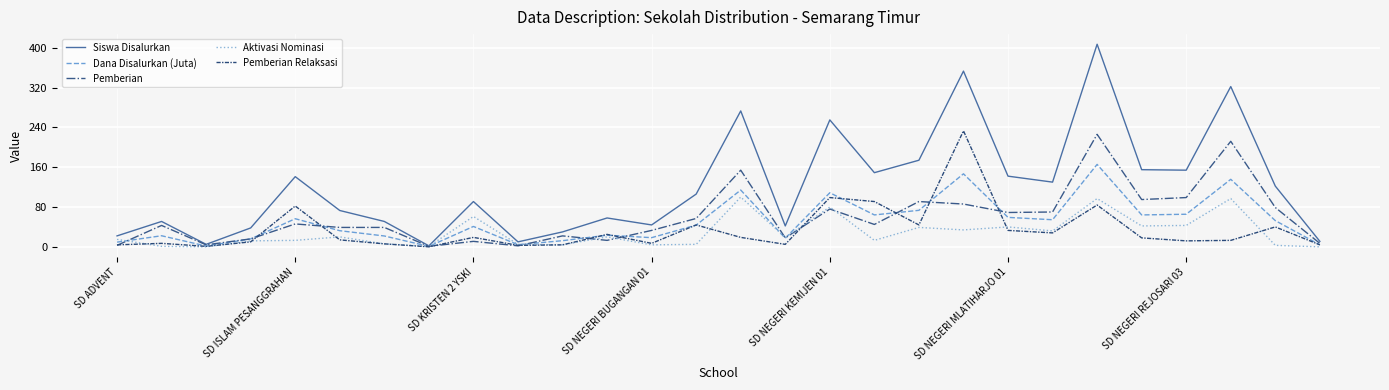

Does the chart have visible grid lines?

Yes